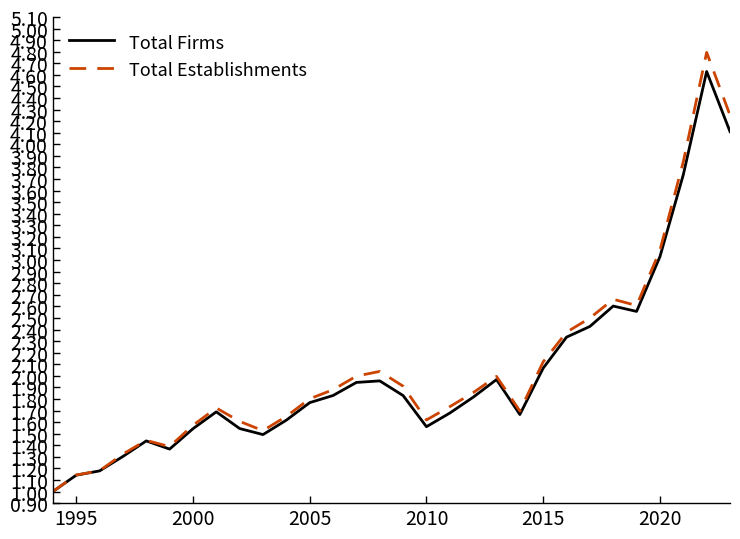

What is the maximum value shown in the chart?

4.8